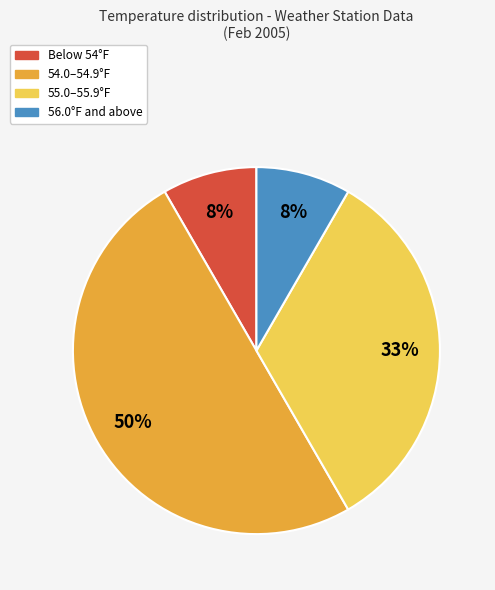

To the nearest percent, what is the difference between the largest and smallest slice percentages?

42%